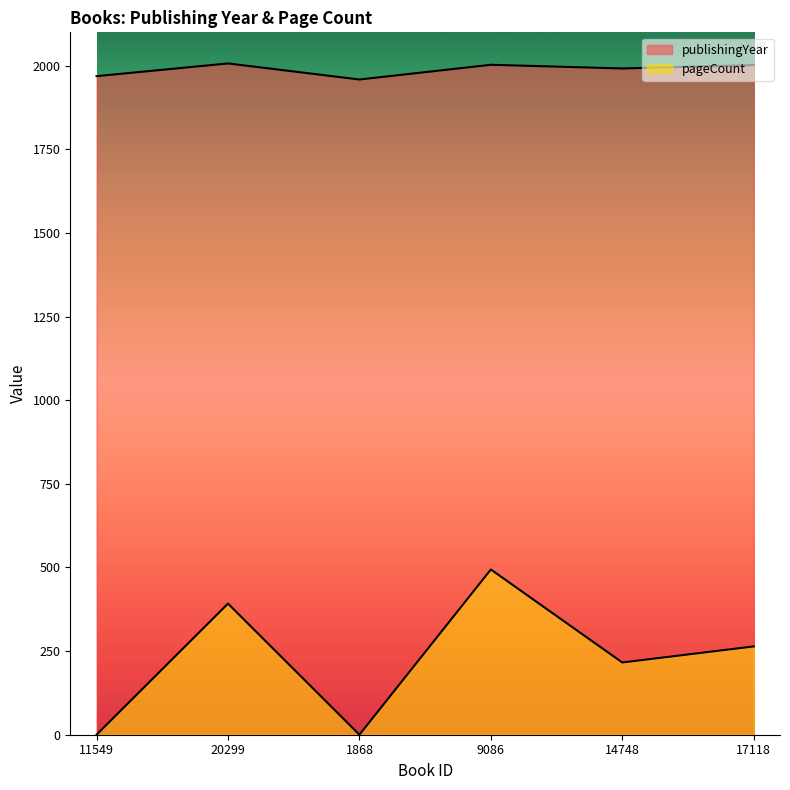

At which category is the sum across all series the highest?

9086